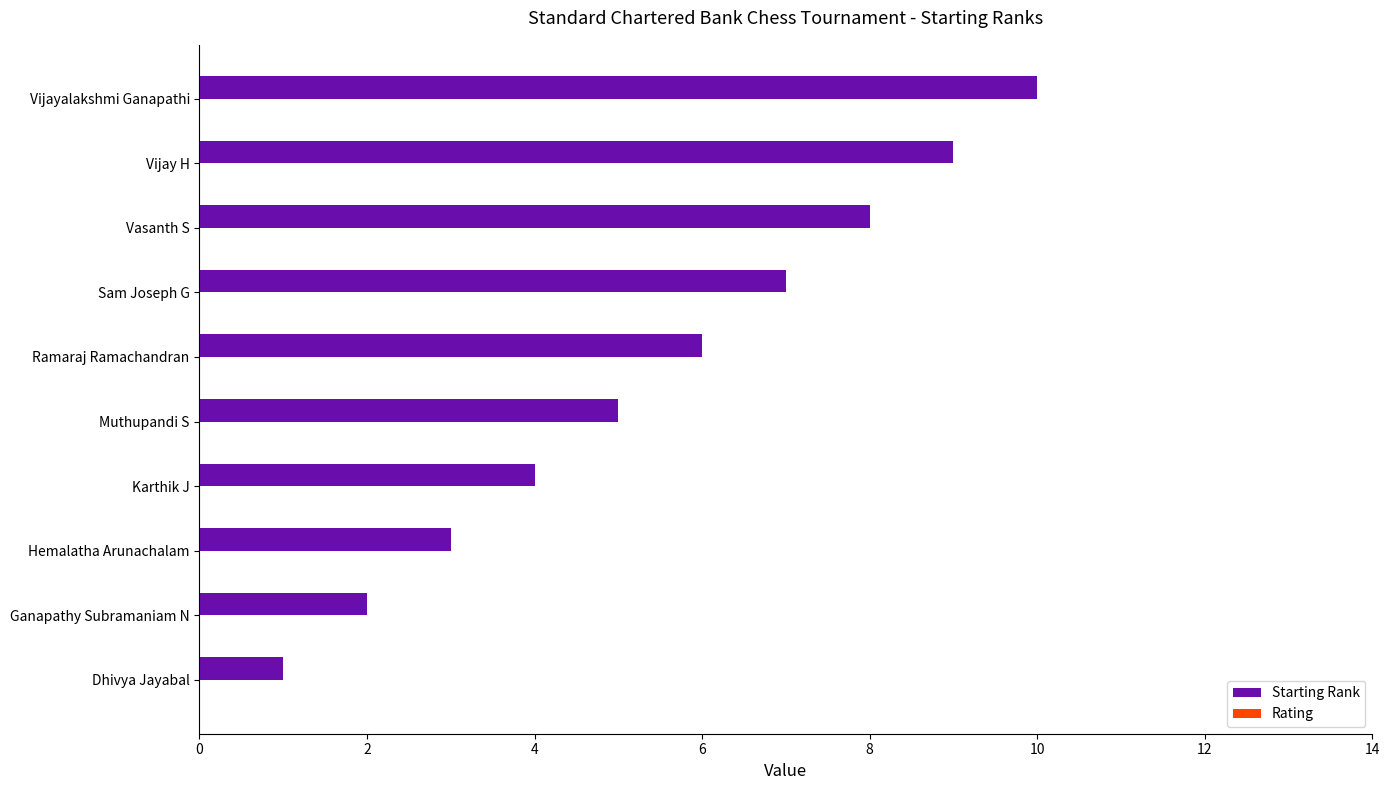

True or false: the data shows 1 at Ganapathy Subramaniam N.

False